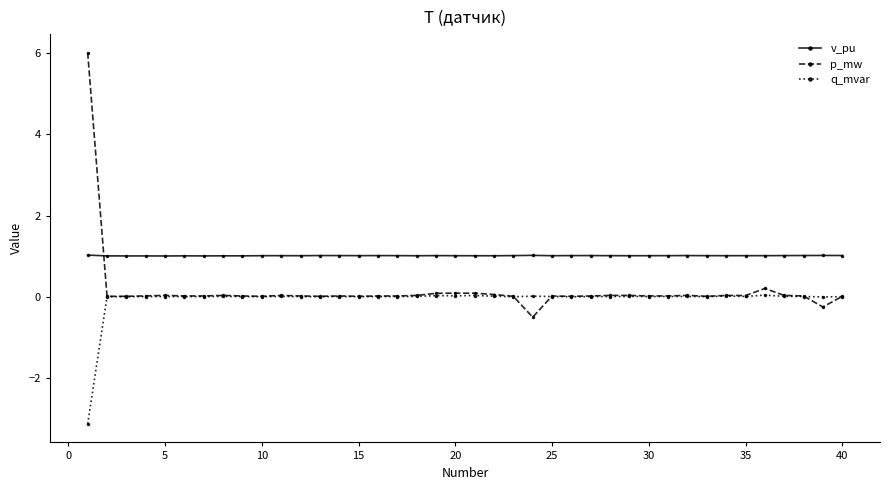

At how many categories does at least one series exceed 2?

1